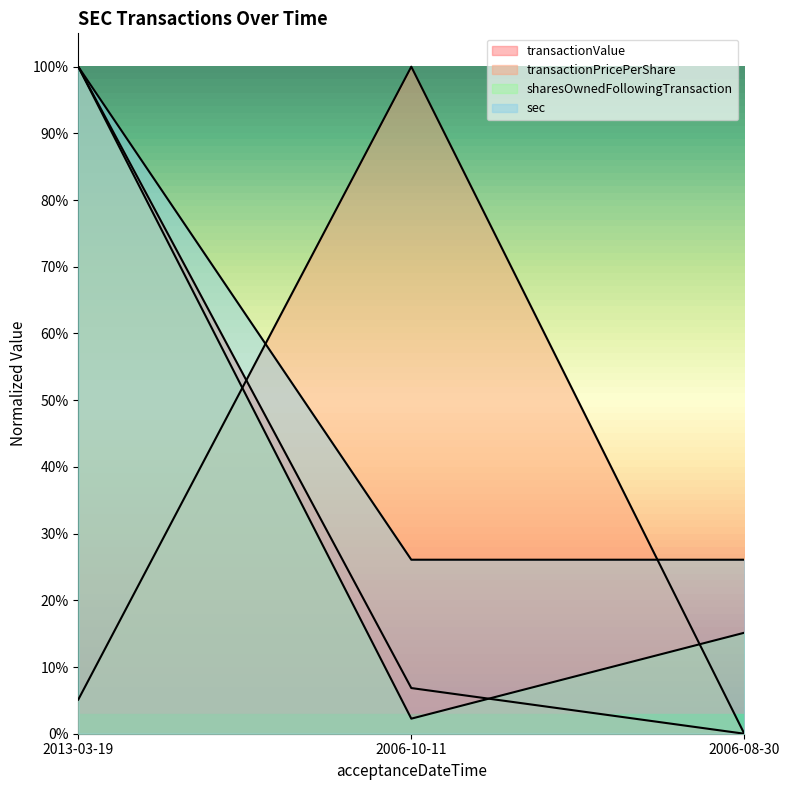

At how many categories does at least one series exceed 0?

3